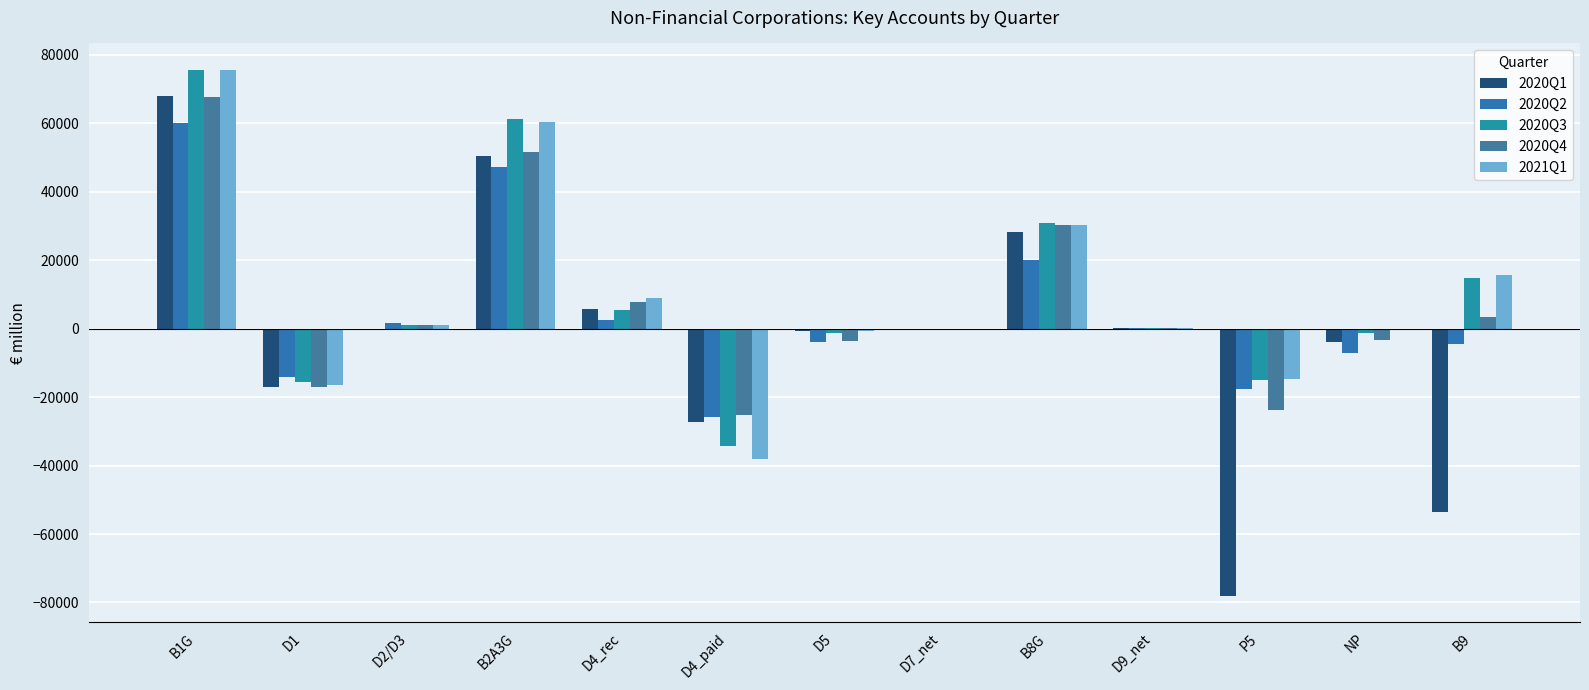

How many data points does each series have?

13